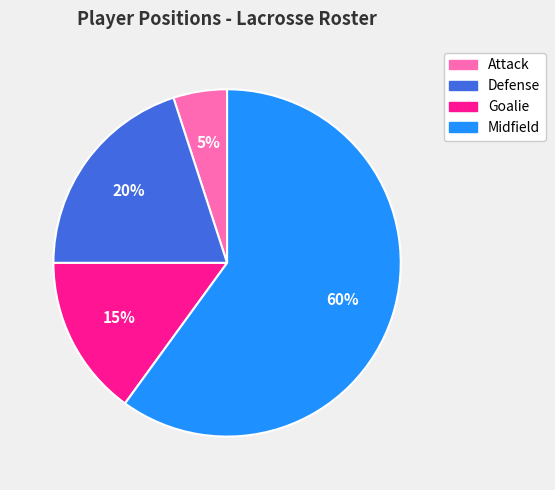

To the nearest percent, what is the difference between the largest and smallest slice percentages?

55%